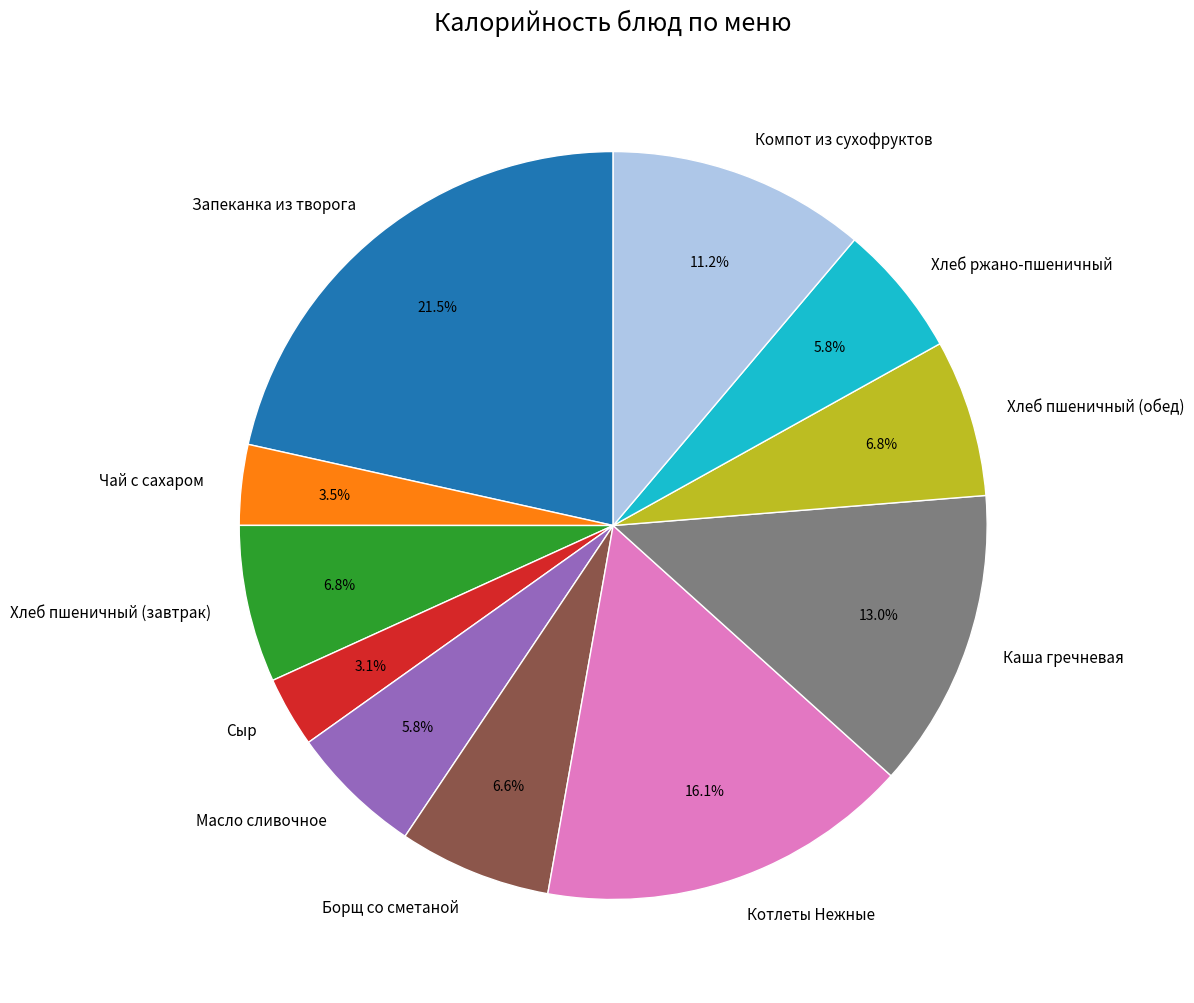

Combined, do Запеканка из творога and Масло сливочное account for over 50%?

No